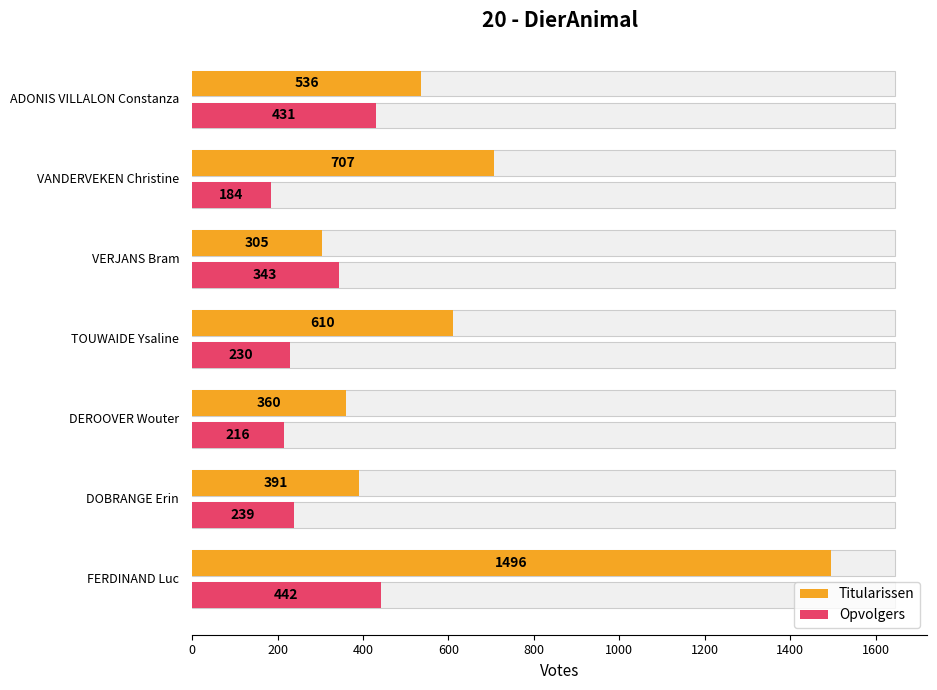

What is the difference between the maximum and minimum values in the Opvolgers series?

258